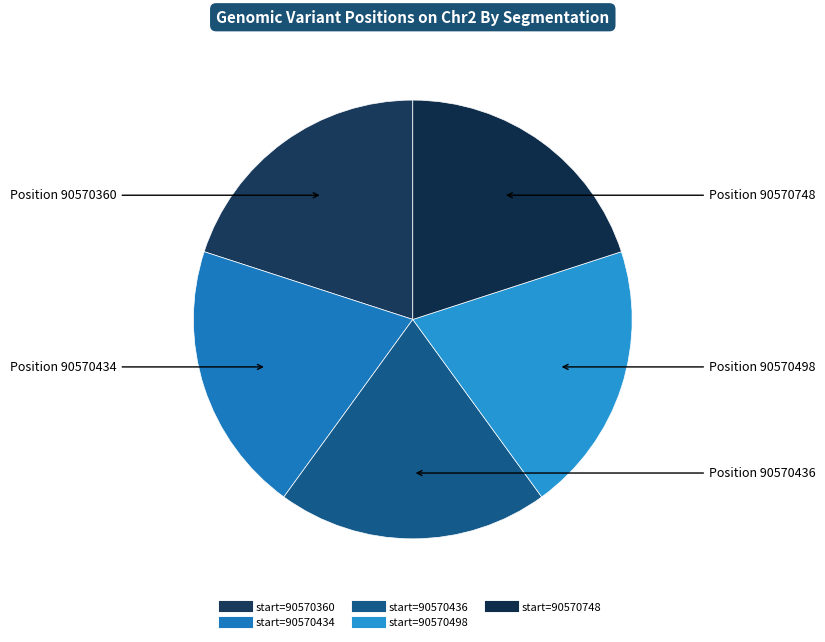

Which category has the biggest portion of the pie?

90570748